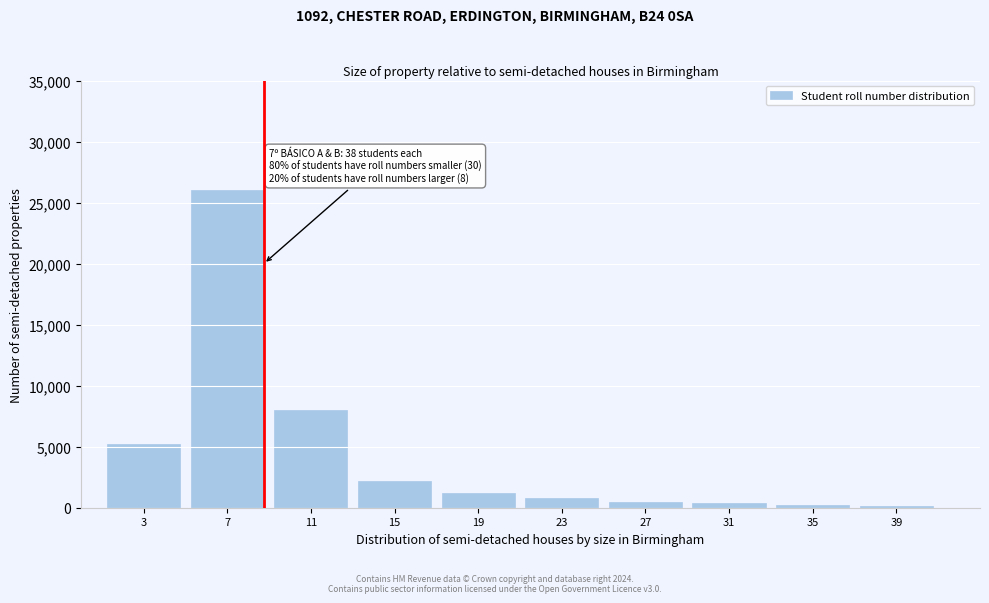

What is the ratio of the value at 23 to the value at 15?

0.4